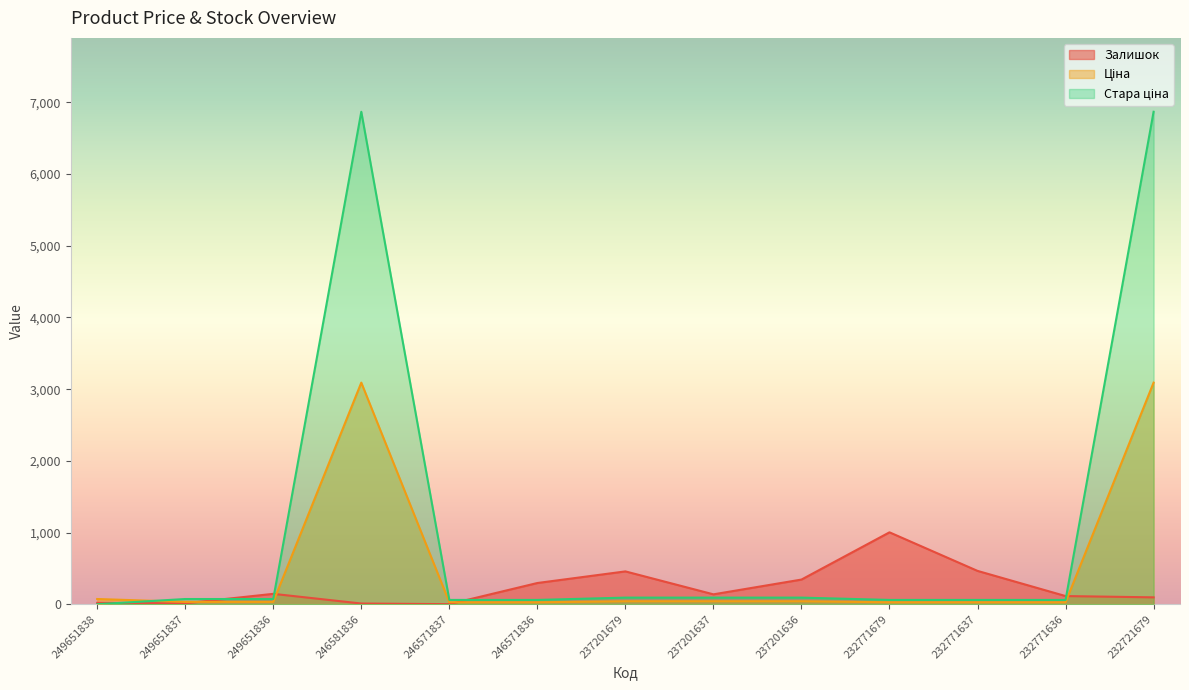

What are all the series names shown in the legend?

Залишок, Ціна, Стара ціна